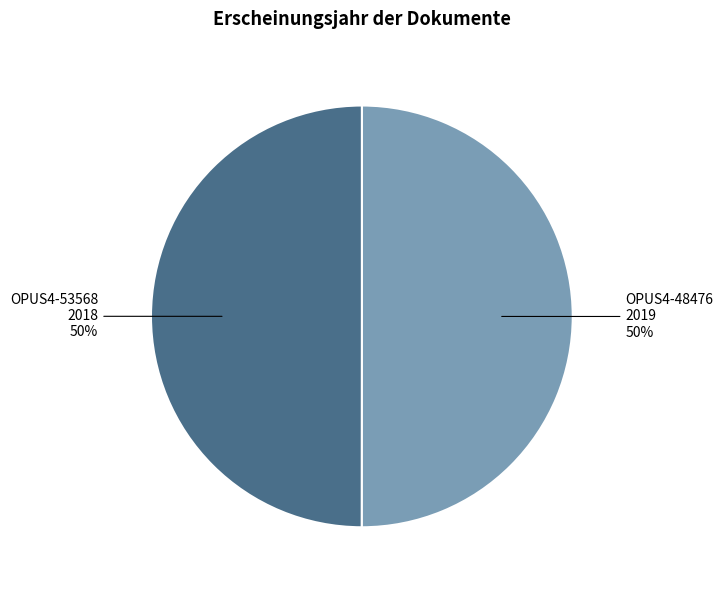

To the nearest percent, what is the average slice percentage?

50%